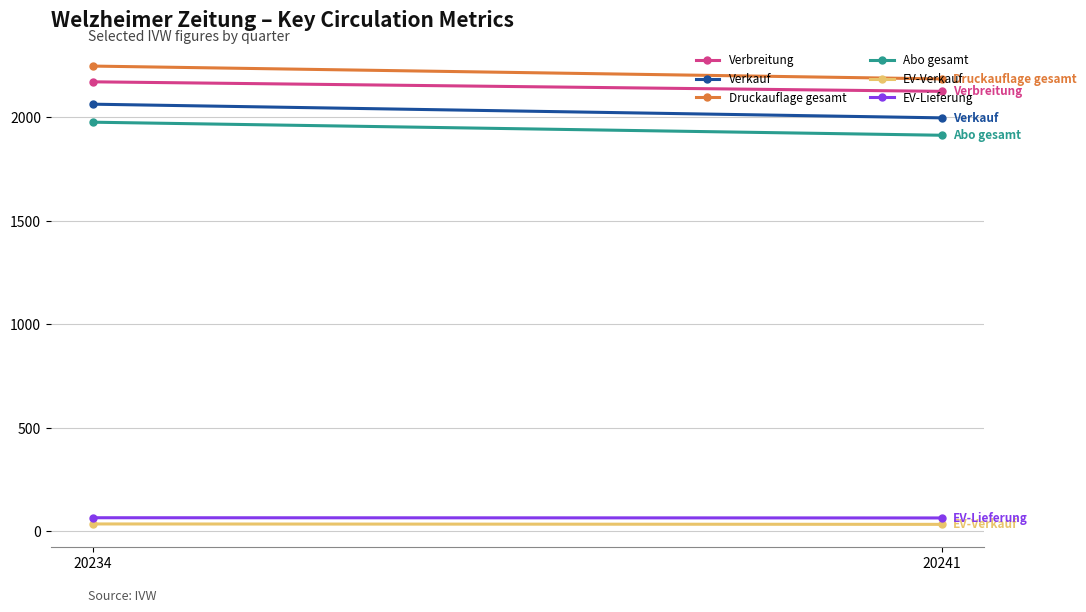

Read the Abo gesamt value at 20241.

1912